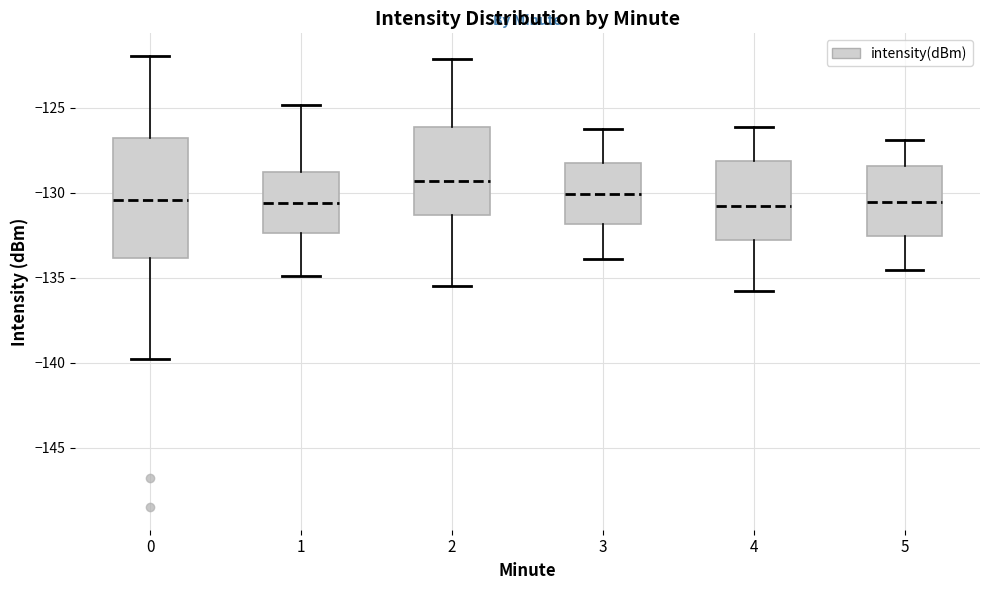

Comparing the boxes themselves (not the whiskers), which one is the tallest?

0